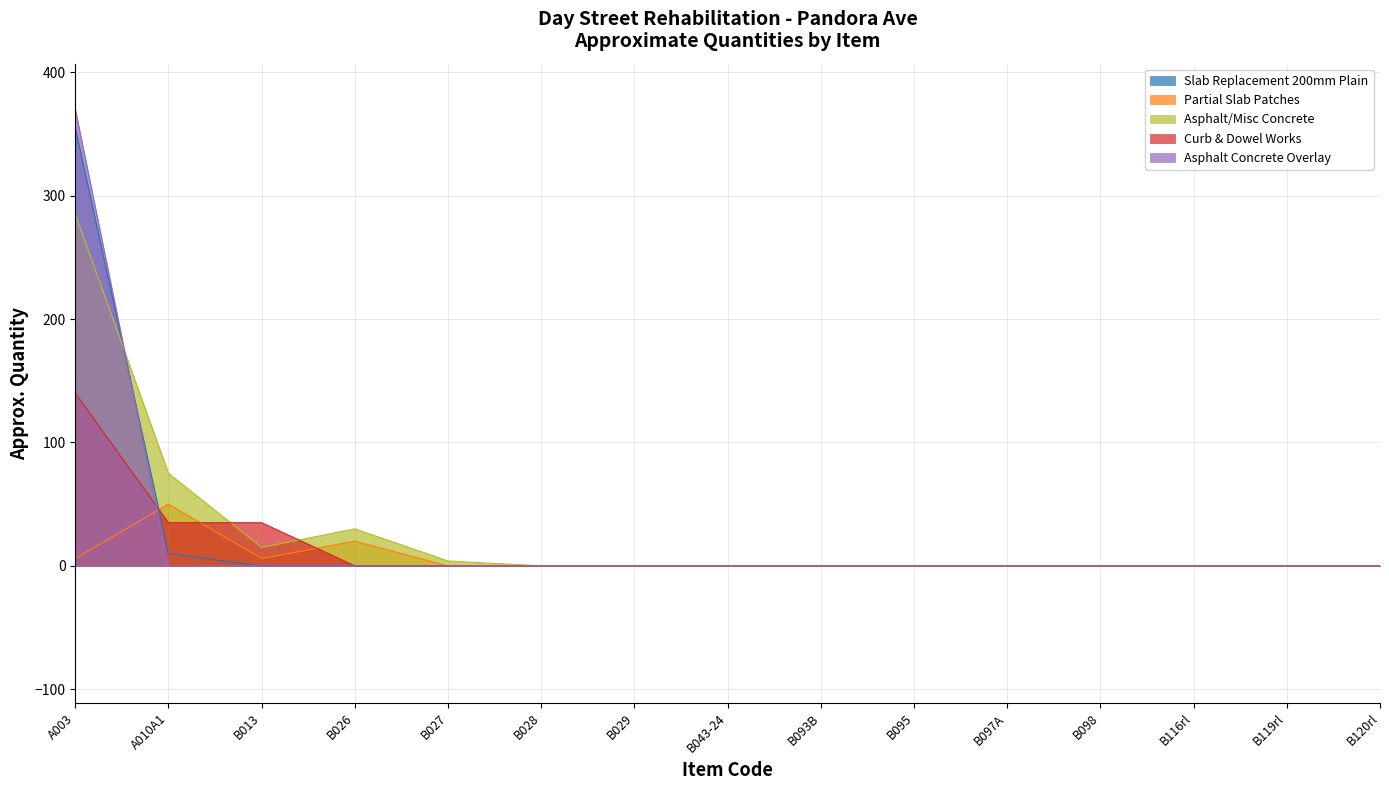

What is the label of the 15th point from the left?

B120rl